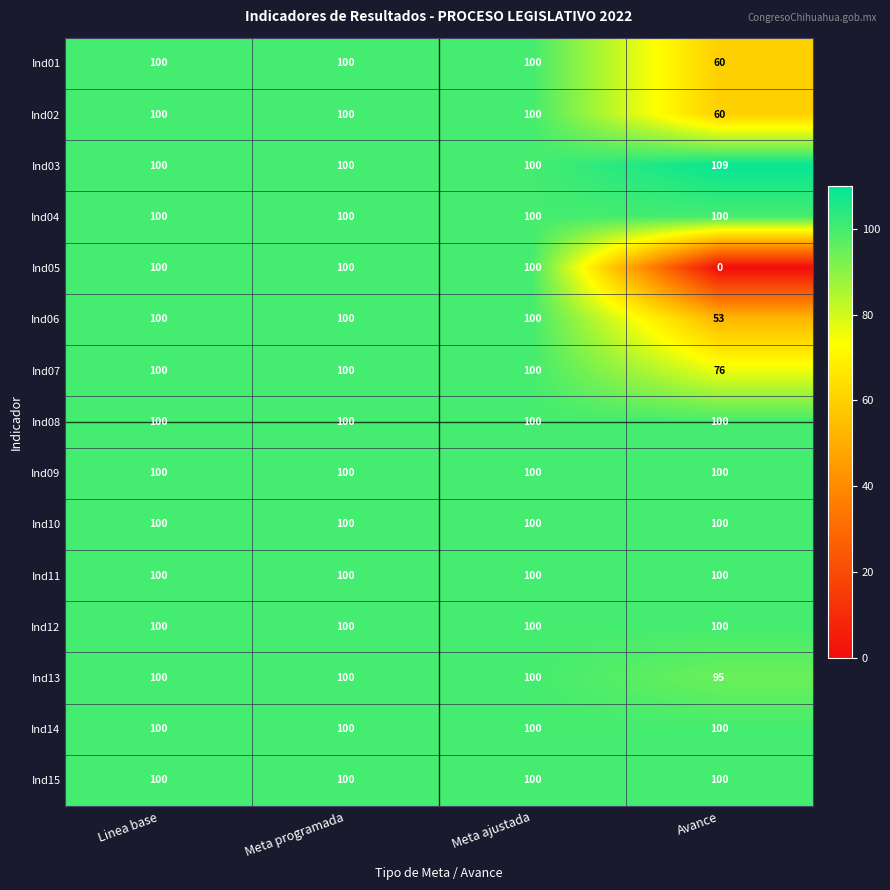

At how many categories does at least one series exceed 108?

1